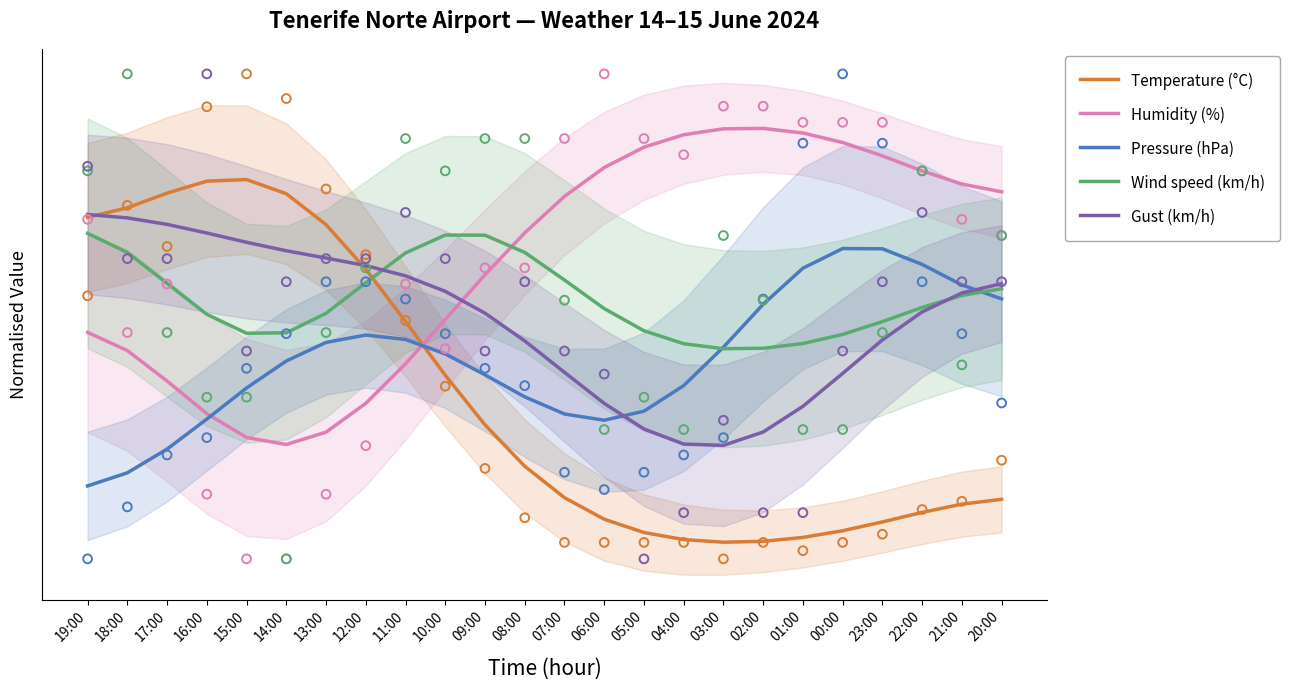

Is the value of Temperature (°C) at 01:00 greater than the value of Gust (km/h) at 09:00?

No